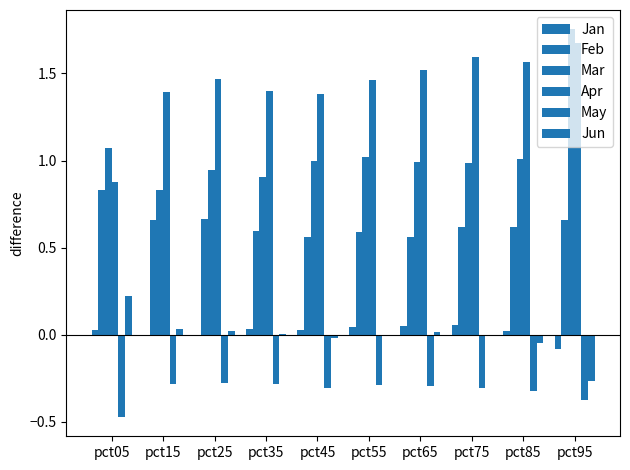

Reading left to right, transcribe all the data shown in this chart.

Jan: 0.0	-0.0	0.0	0.0	0.0	0.0	0.0	0.1	0.0	-0.1
Feb: 0.8	0.7	0.7	0.6	0.6	0.6	0.6	0.6	0.6	0.7
Mar: 1.1	0.8	0.9	0.9	1.0	1.0	1.0	1.0	1.0	1.8
Apr: 0.9	1.4	1.5	1.4	1.4	1.5	1.5	1.6	1.6	1.7
May: -0.5	-0.3	-0.3	-0.3	-0.3	-0.3	-0.3	-0.3	-0.3	-0.4
Jun: 0.2	0.0	0.0	0.0	-0.0	-0.0	0.0	-0.0	-0.0	-0.3